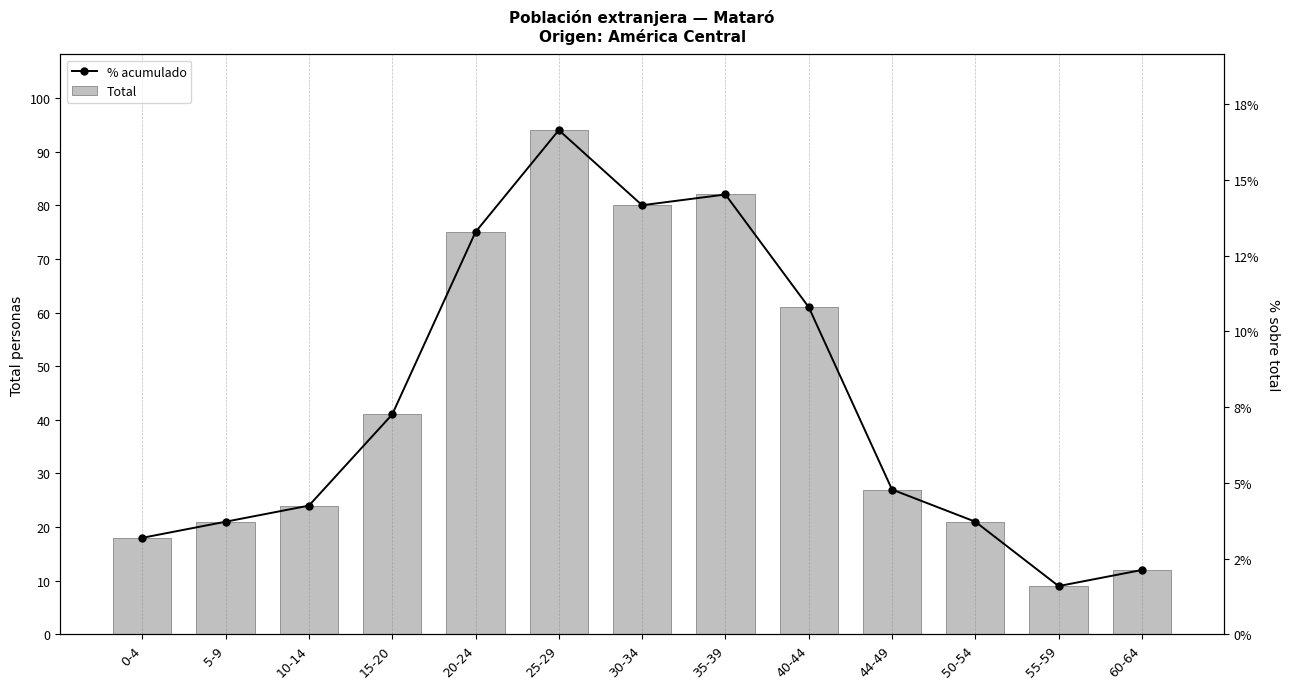

At which label is % acumulado closest to 51?

15-20